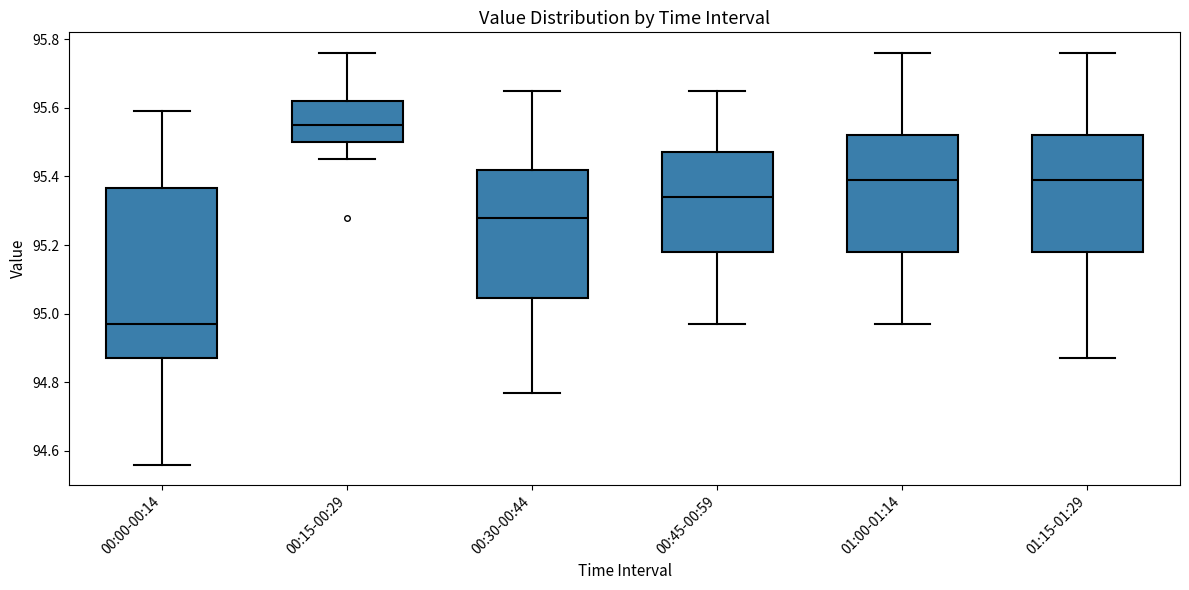

Reading left to right, read every box against the y-axis: the position of its median line, the range the box covers, and the ends of its whiskers. The values are not printed on the chart, so give them approximately, as read against the axis.

00:00-00:14: median 94.98, box 94.88 to 95.36, whiskers 94.56 to 95.60
00:15-00:29: median 95.56, box 95.50 to 95.62, whiskers 95.46 to 95.76
00:30-00:44: median 95.28, box 95.04 to 95.42, whiskers 94.78 to 95.66
00:45-00:59: median 95.34, box 95.18 to 95.48, whiskers 94.98 to 95.66
01:00-01:14: median 95.40, box 95.18 to 95.52, whiskers 94.98 to 95.76
01:15-01:29: median 95.40, box 95.18 to 95.52, whiskers 94.88 to 95.76